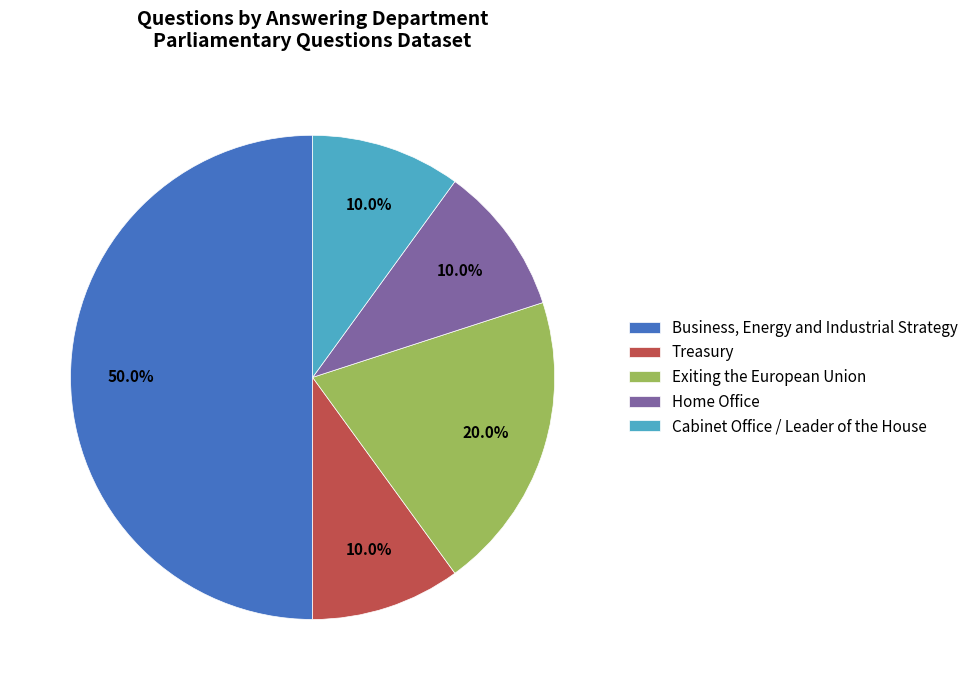

How many slices are in this pie chart?

5